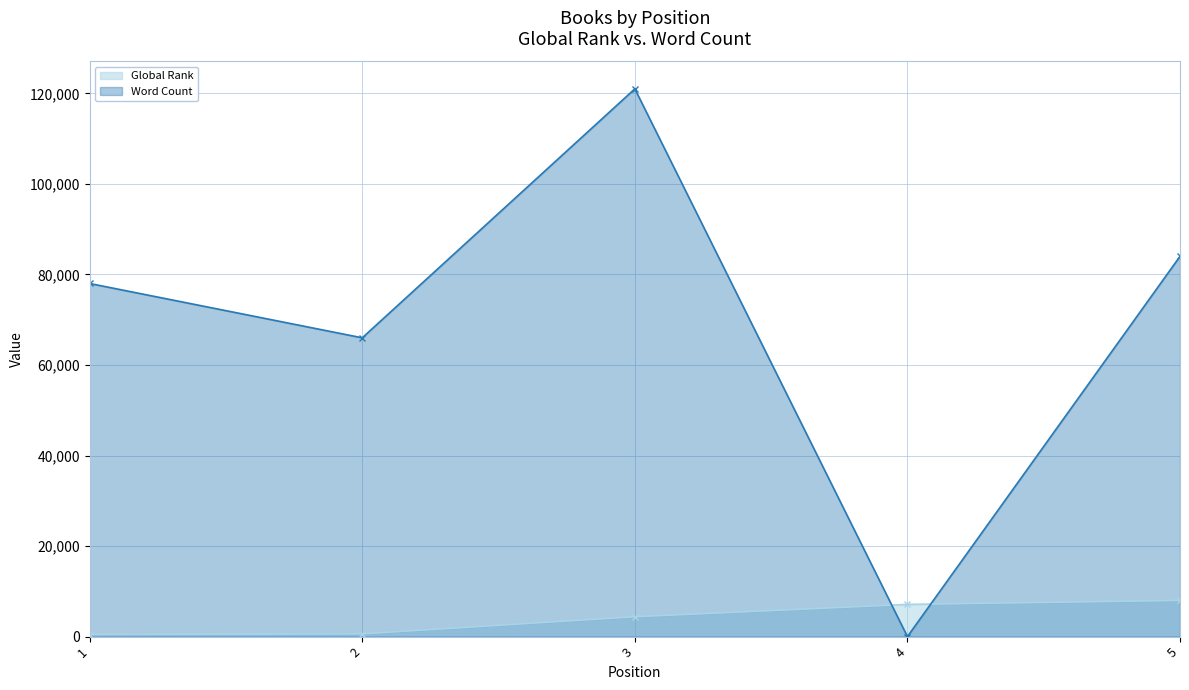

Which series has the largest total across all categories?

Word Count